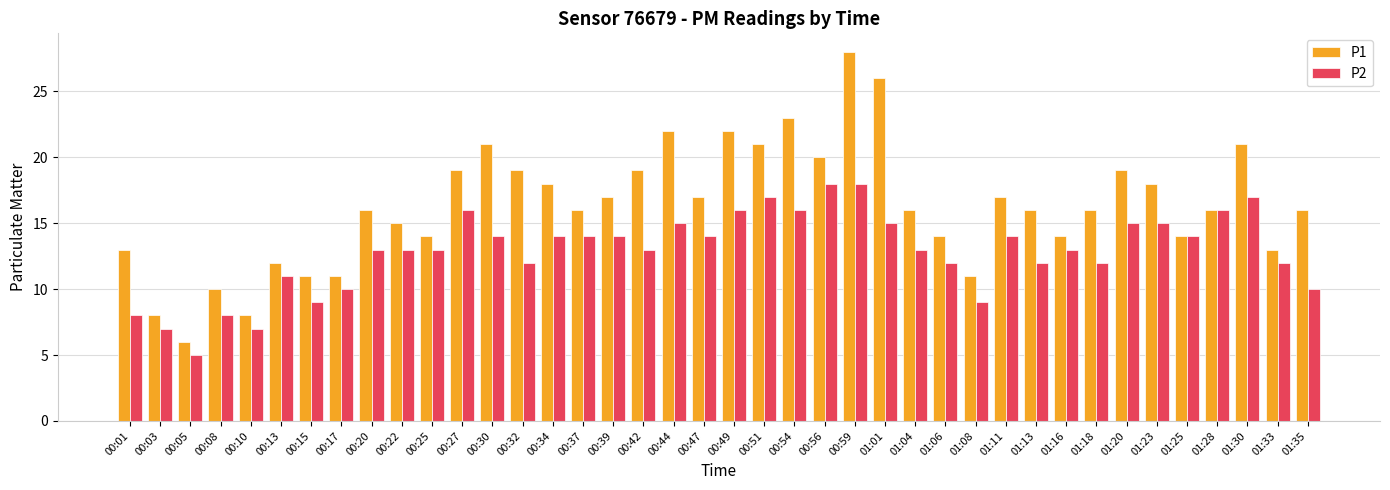

What is the difference between the highest and lowest values at 00:39?

3